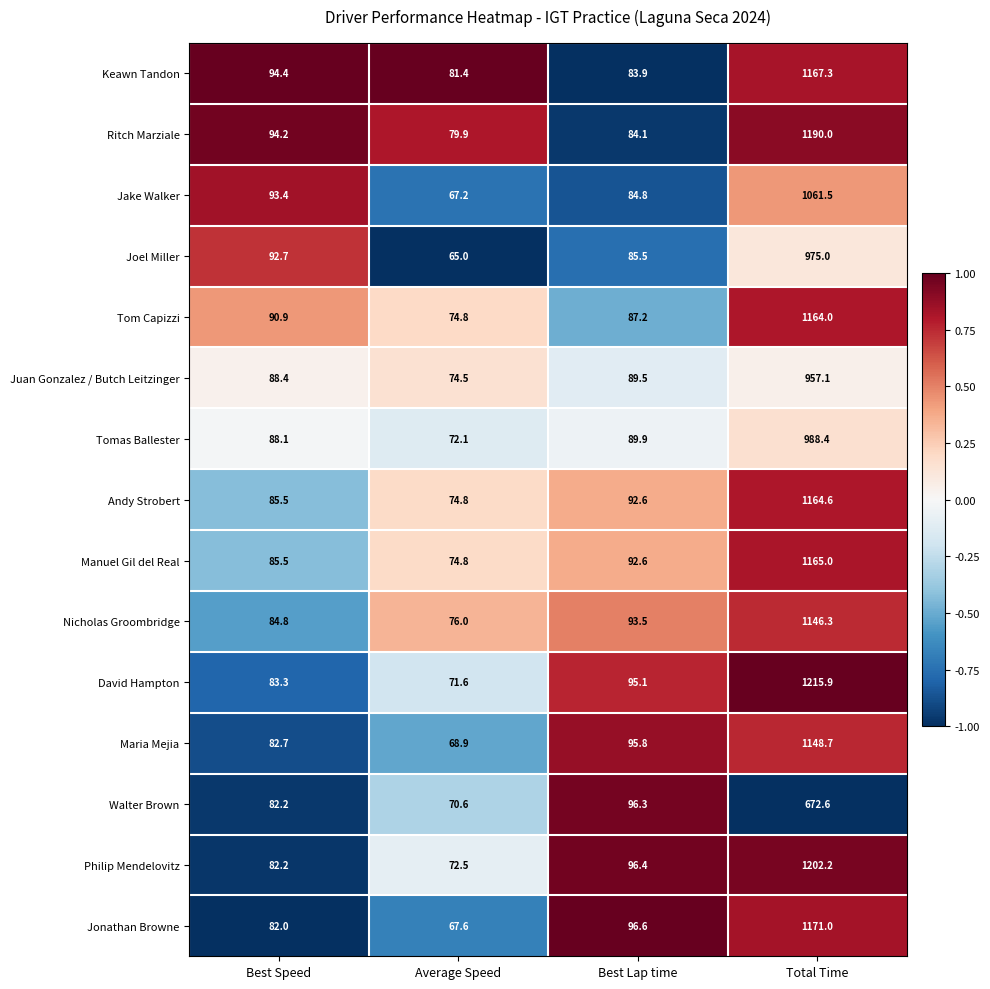

What is the difference between the maximum and minimum values in the Jake Walker series?

994.3